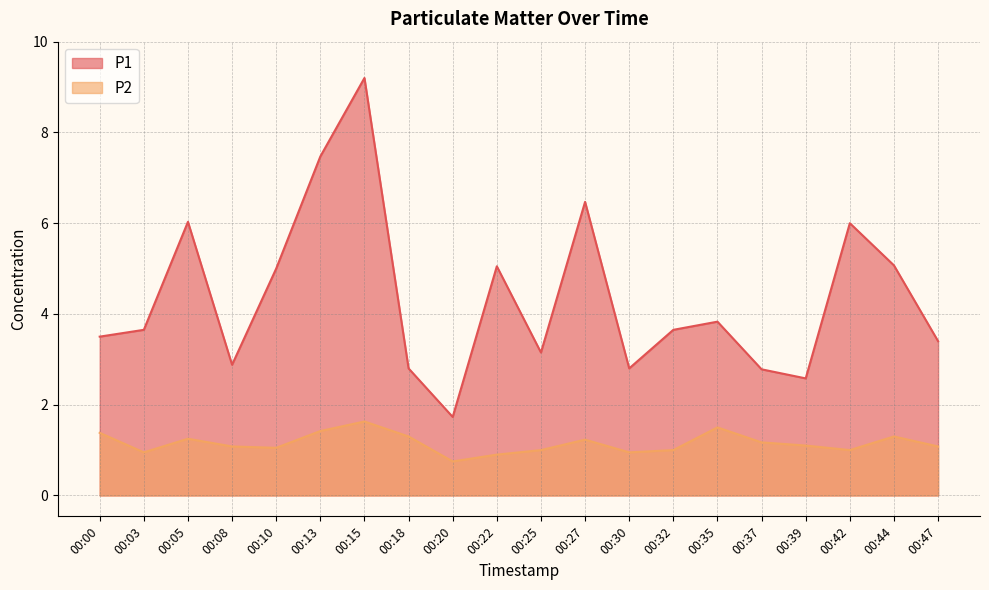

True or false: P1 and P2 cross at least once.

False